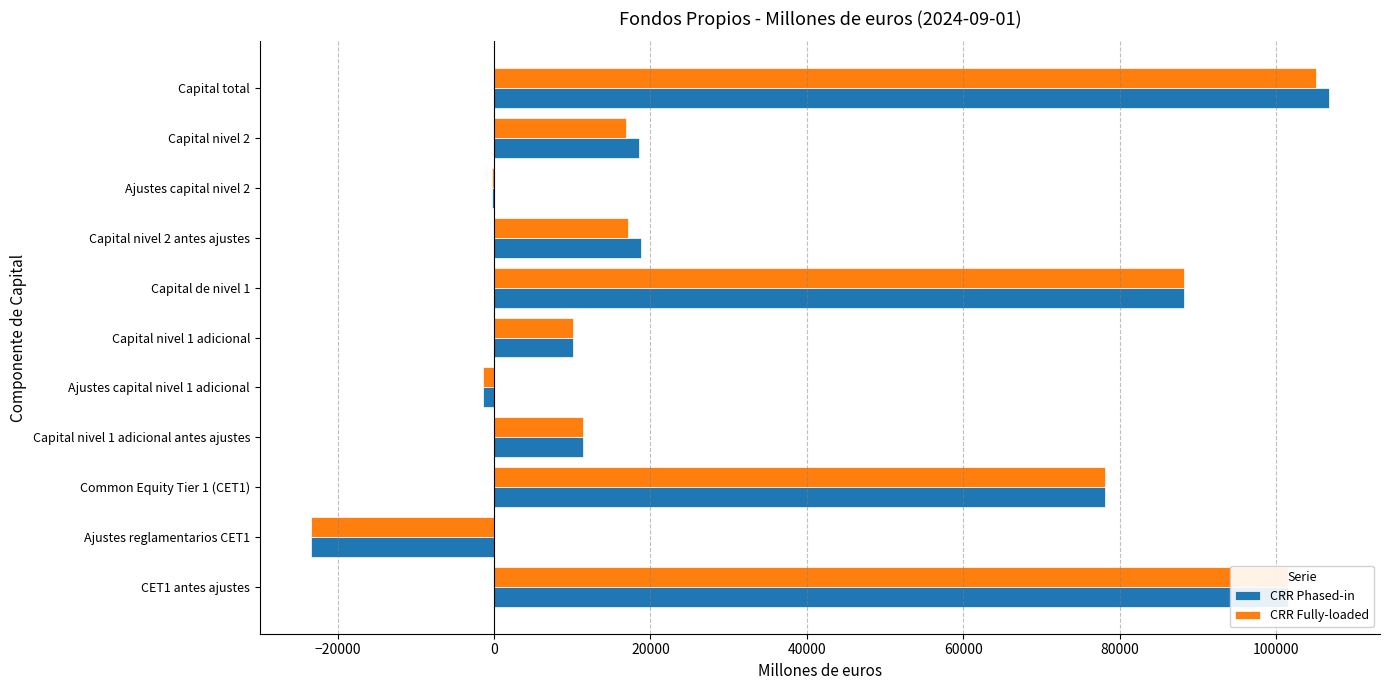

At which category is the sum across all series the highest?

Capital total